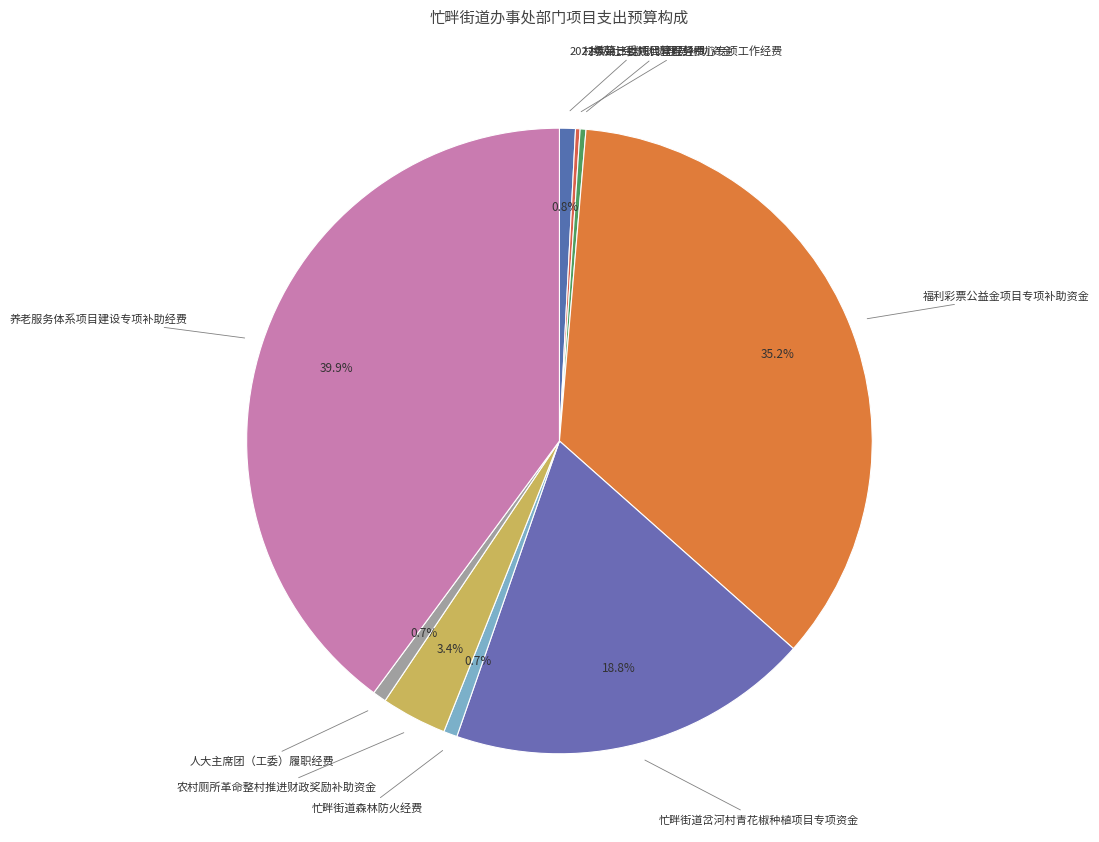

What is the largest slice in the pie chart?

养老服务体系项目建设专项补助经费